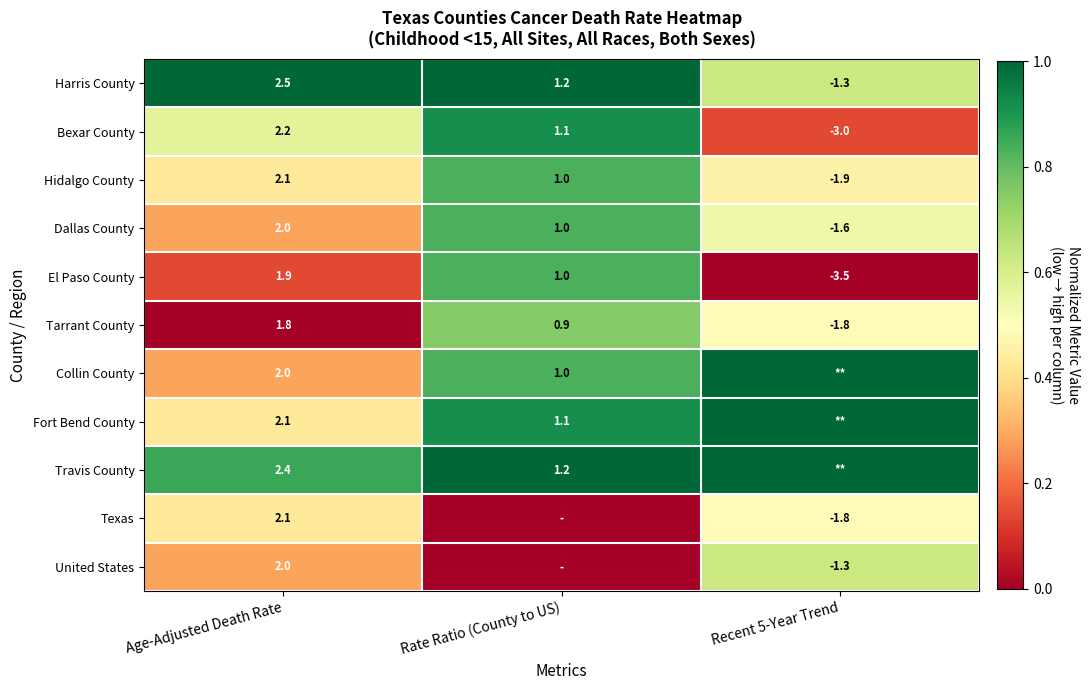

Rank the categories by Tarrant County value from lowest to highest.

Recent 5-Year Trend, Rate Ratio (County to US), Age-Adjusted Death Rate